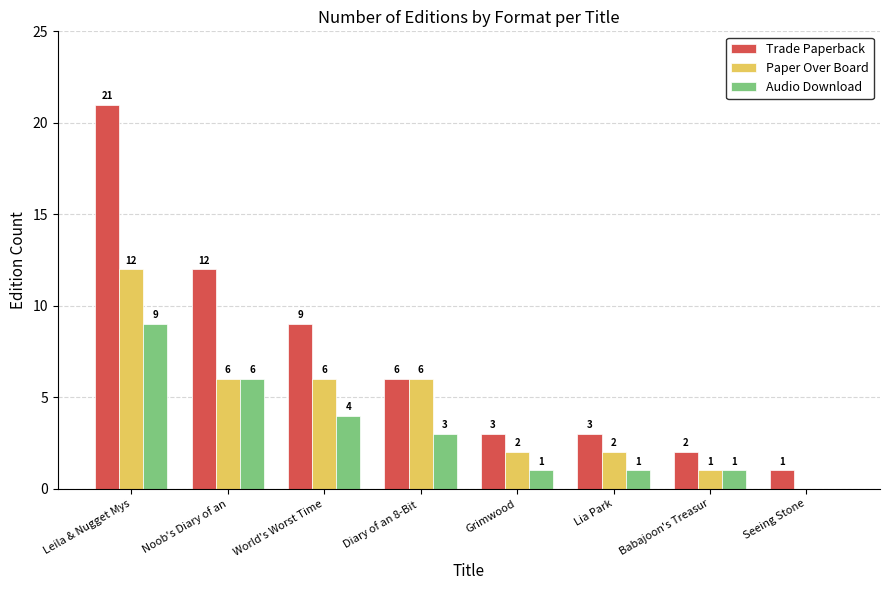

What is the sum of all Paper Over Board values?

35